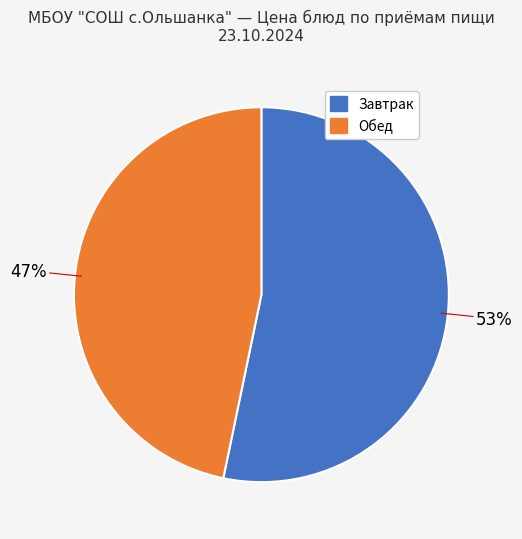

Is there a majority slice in this chart?

Yes